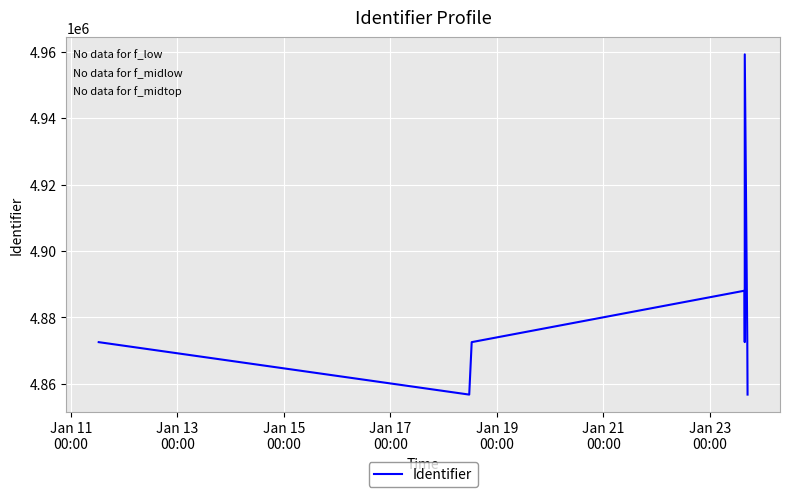

True or false: the data has more than 0 interior local peaks.

True